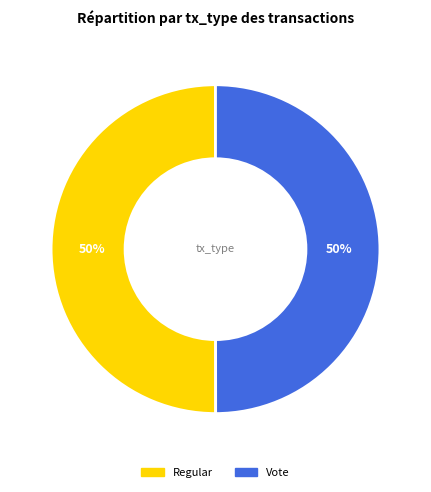

Is it true that Vote is 43% of the pie?

False